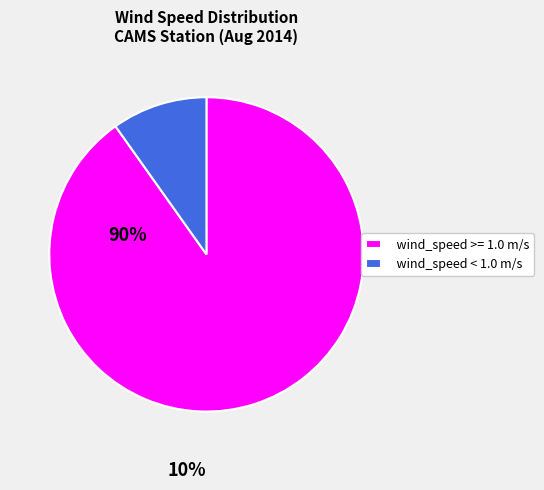

Rank the categories by value from highest to lowest.

wind_speed >= 1.0 m/s, wind_speed < 1.0 m/s